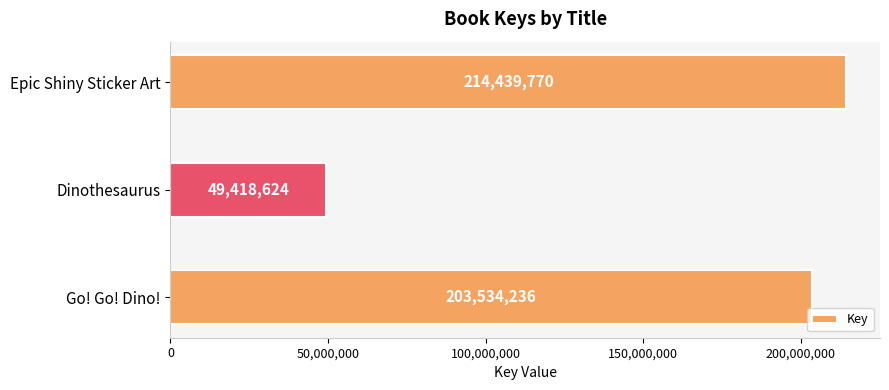

Is it true that the value at Go! Go! Dino! is 334334081?

False